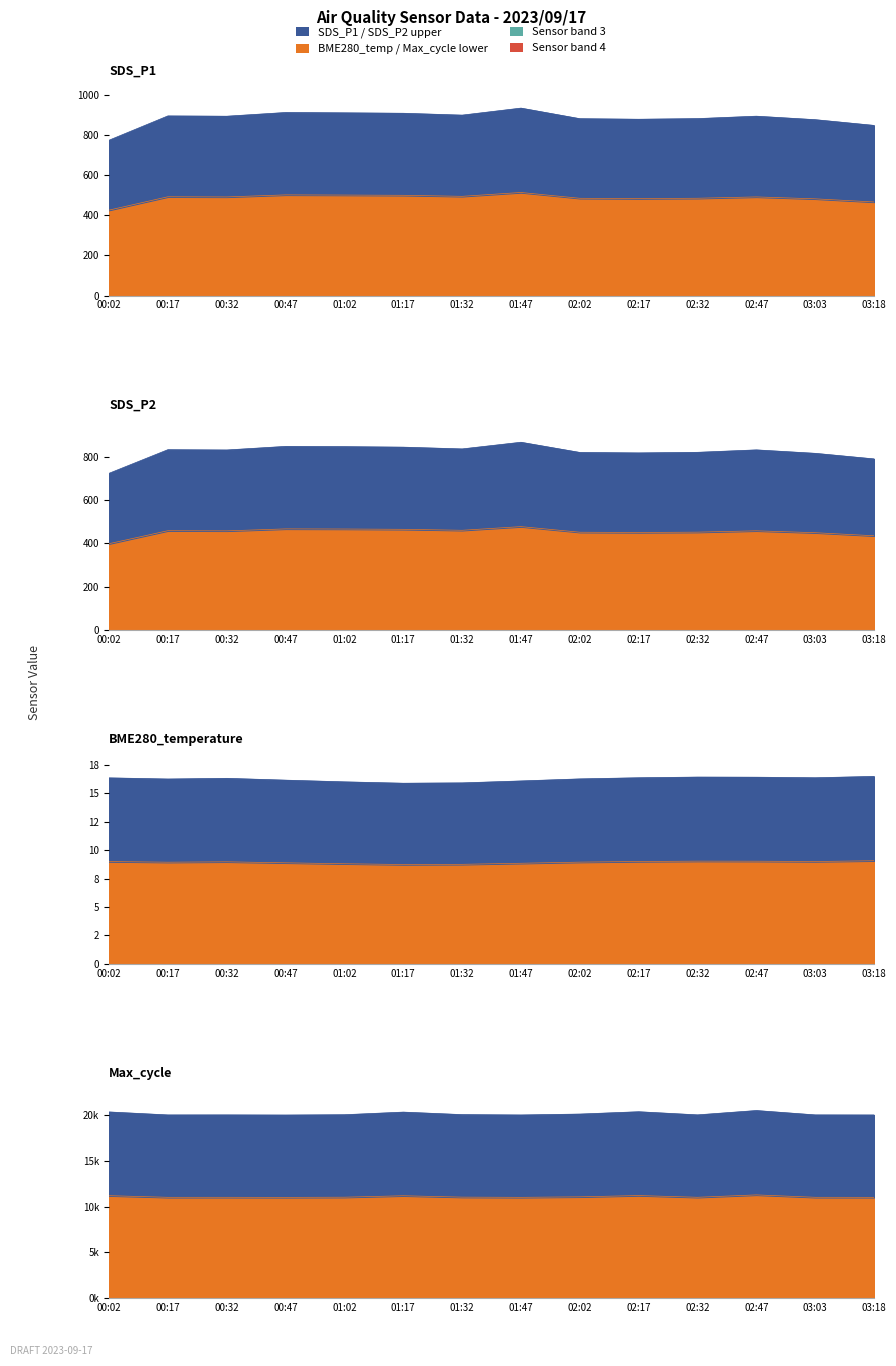

True or false: SDS_P1 has more than 1 interior local peaks.

True